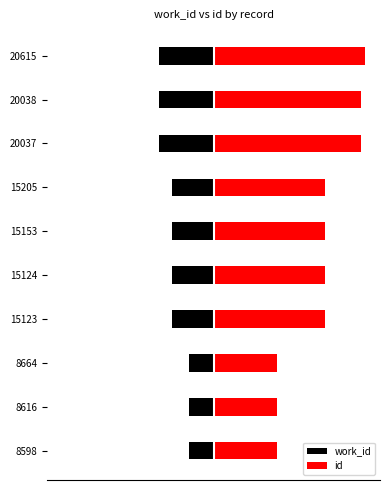

Are the bars grouped side by side (vs. stacked)?

Yes